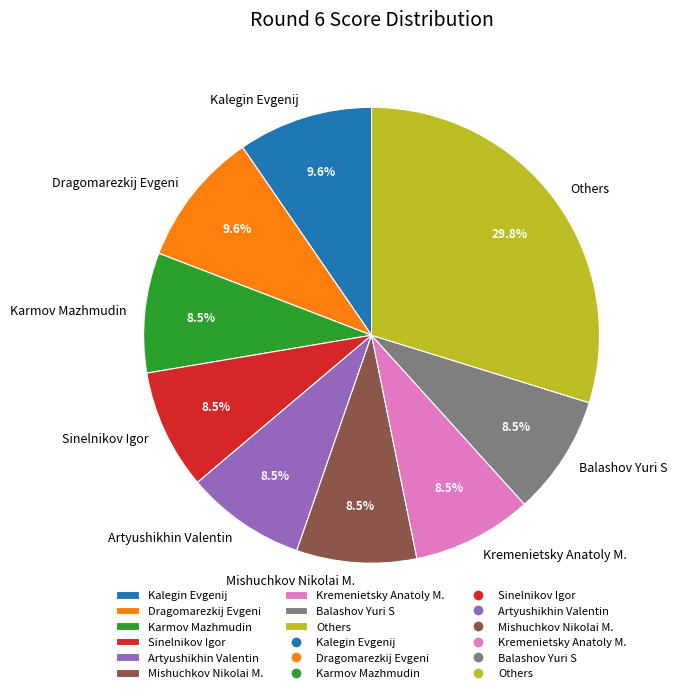

What percentage do Karmov Mazhmudin and Others together represent?

38.3%